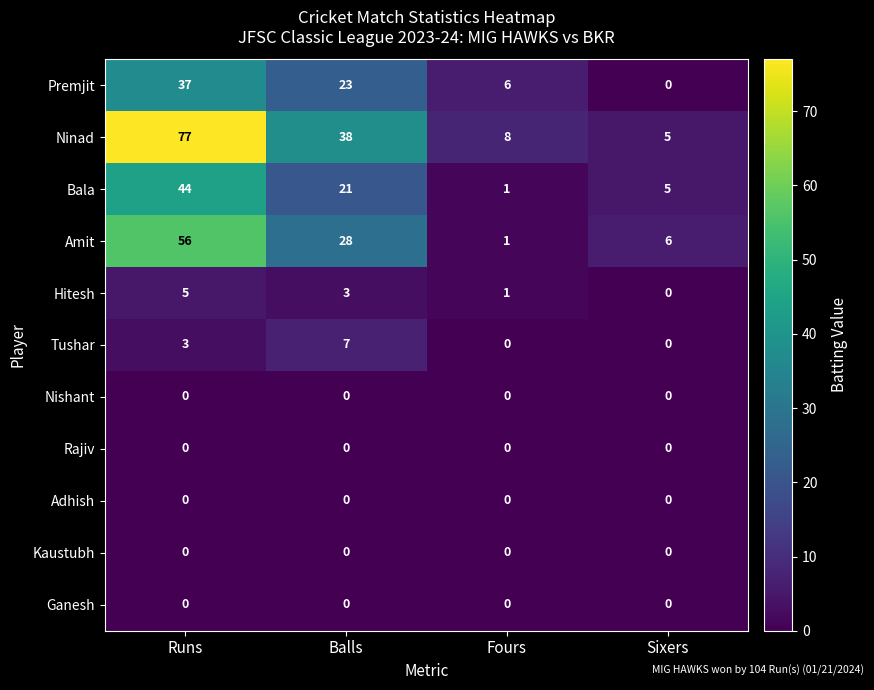

How many series are shown in this chart?

11